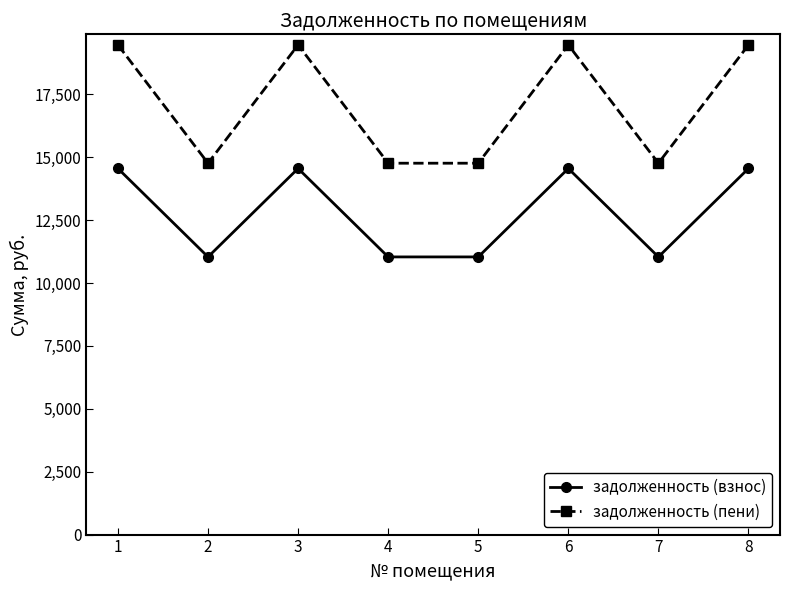

True or false: задолженность (взнос) and задолженность (пени) intersect in this chart.

False